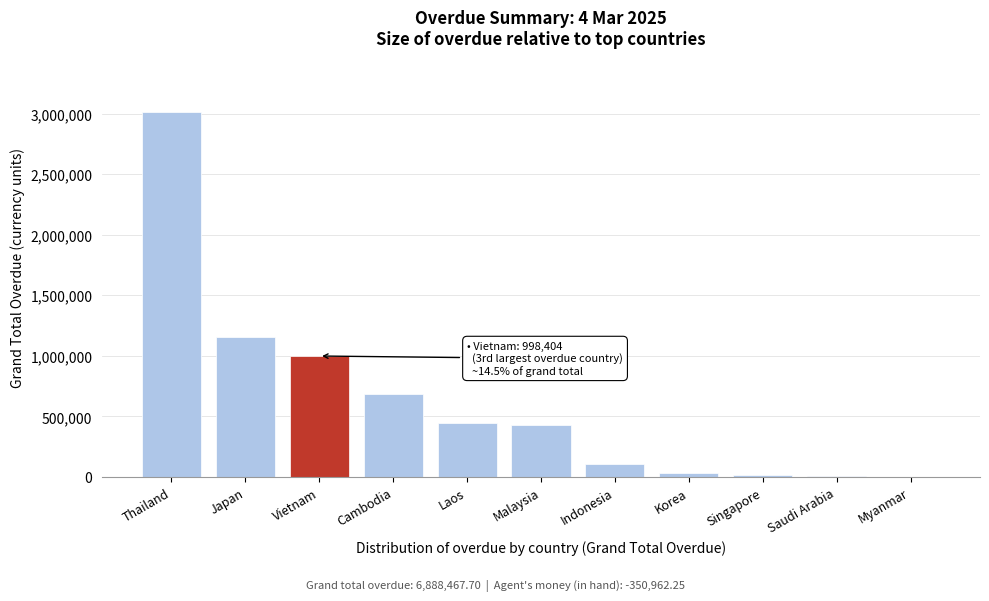

What is the approximate value at Cambodia?

685694.8